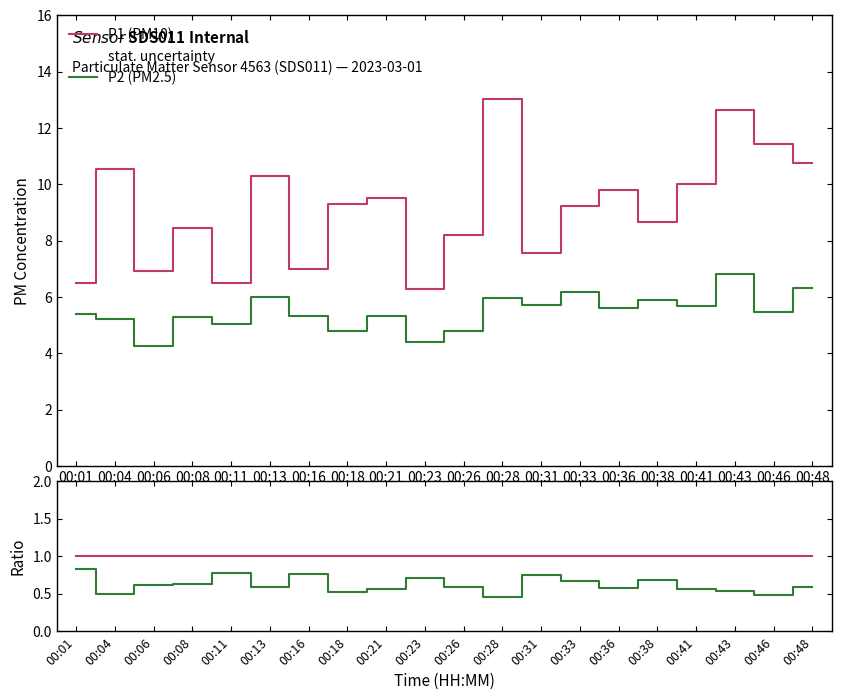

Count the number of data series in this chart.

4